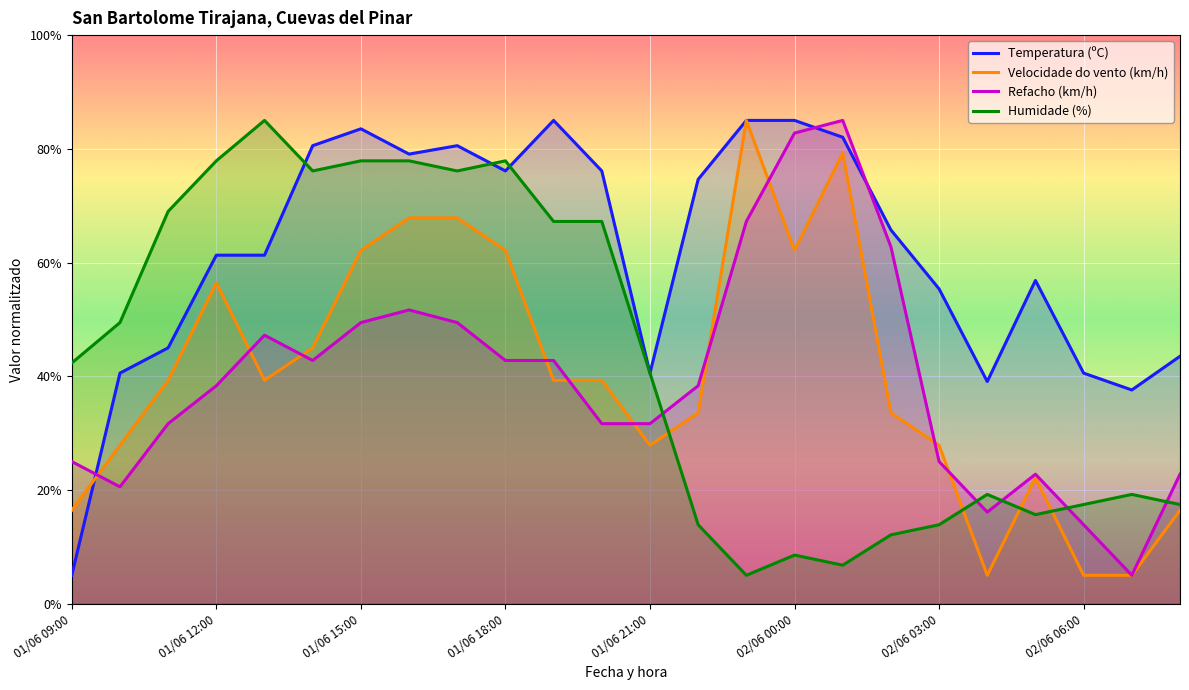

True or false: Velocidade do vento (km/h) has a value of 47.2 at 14.

False